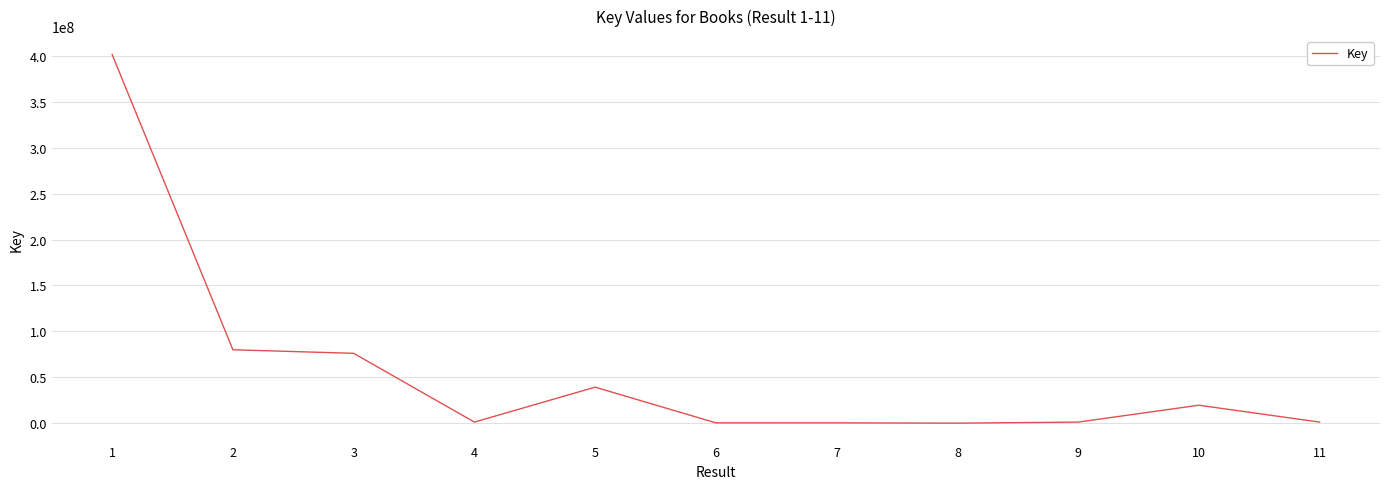

What is the greatest value displayed?

401437135